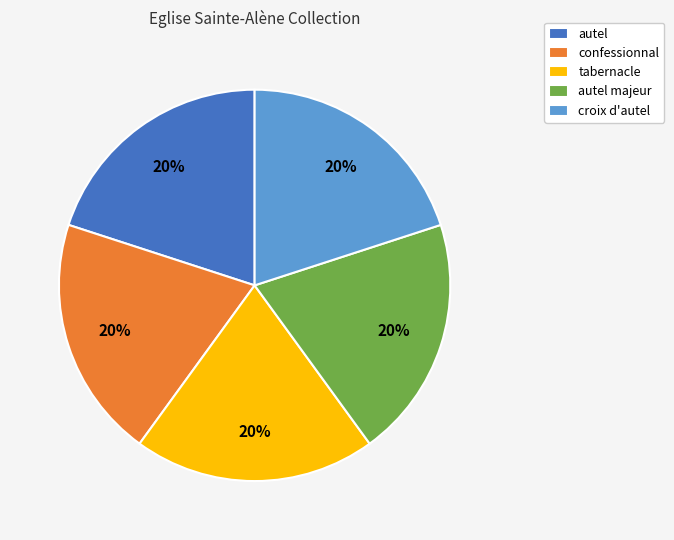

Do croix d'autel and tabernacle together represent more than half of the pie?

No